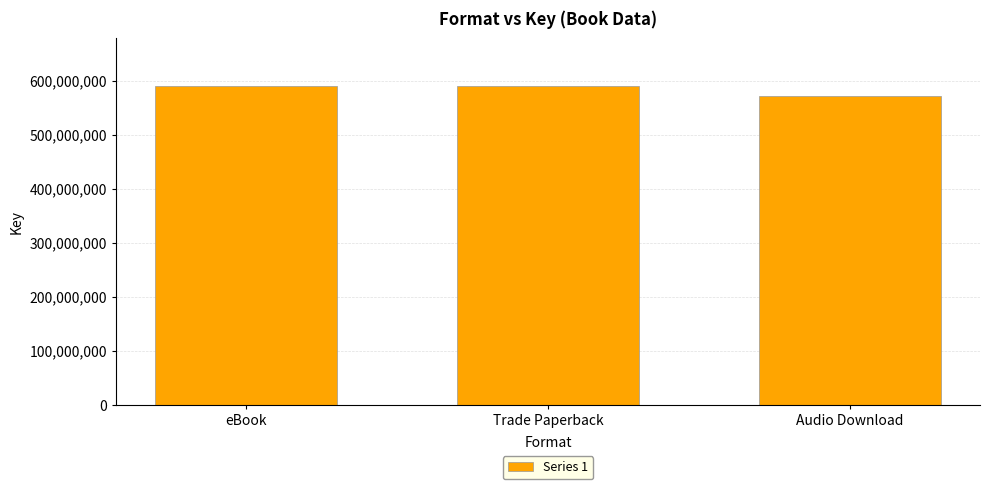

Is it true that the value at eBook is 212570570?

False